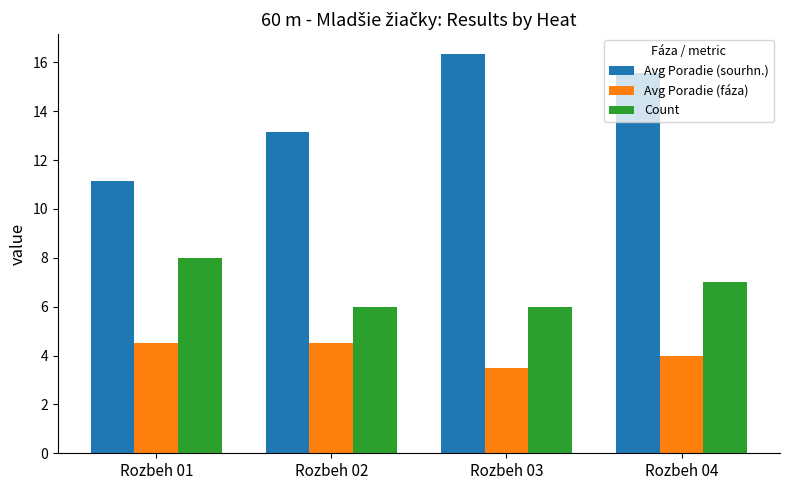

What is the minimum value for Avg Poradie (fáza)?

3.5